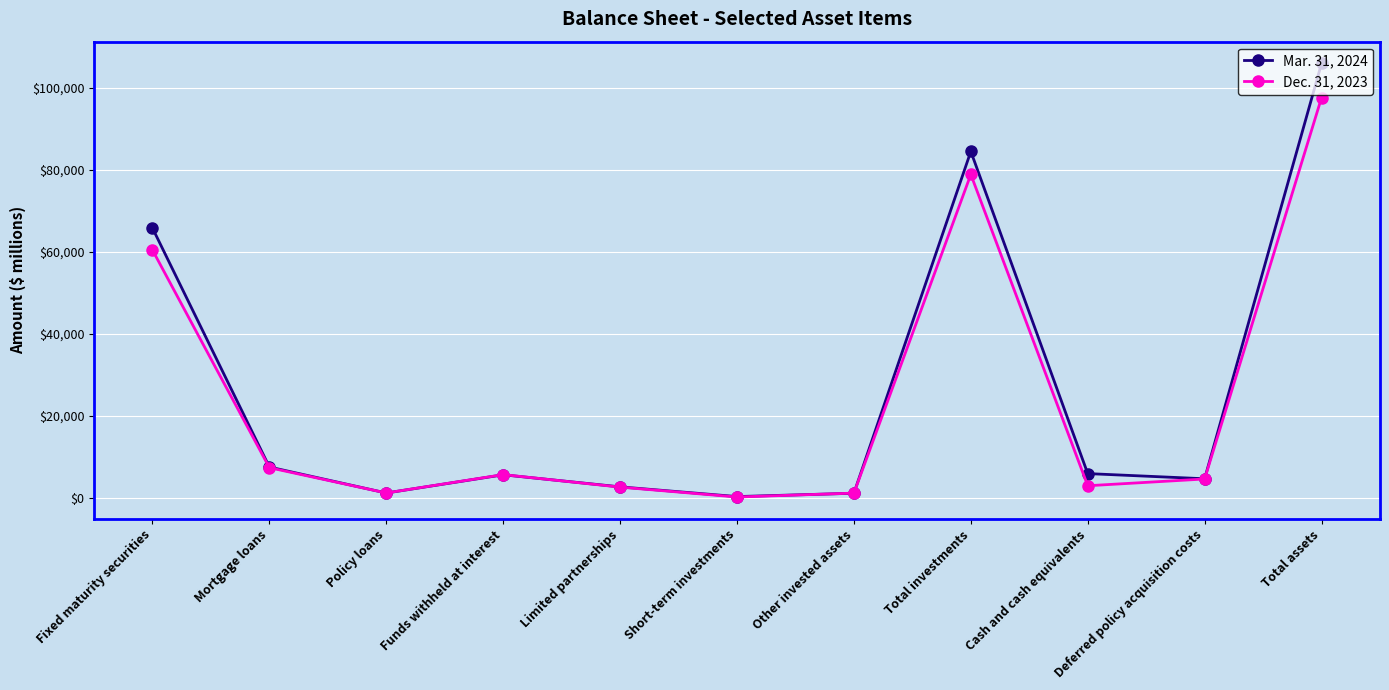

Rank the series by their average value, from highest to lowest.

Mar. 31, 2024, Dec. 31, 2023